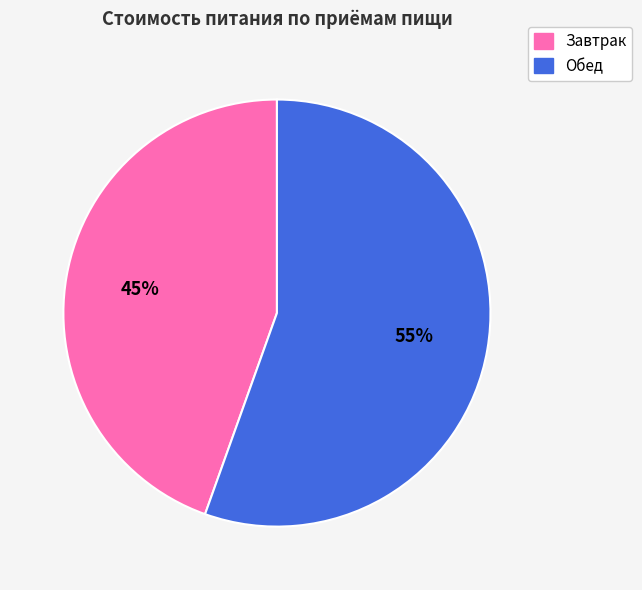

How many slices are in this pie chart?

2